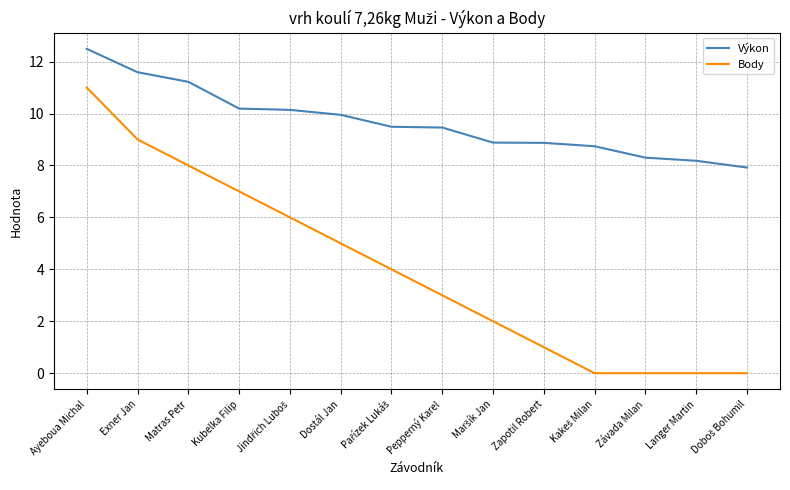

What is the spread (max minus min) of values at Exner Jan?

2.6